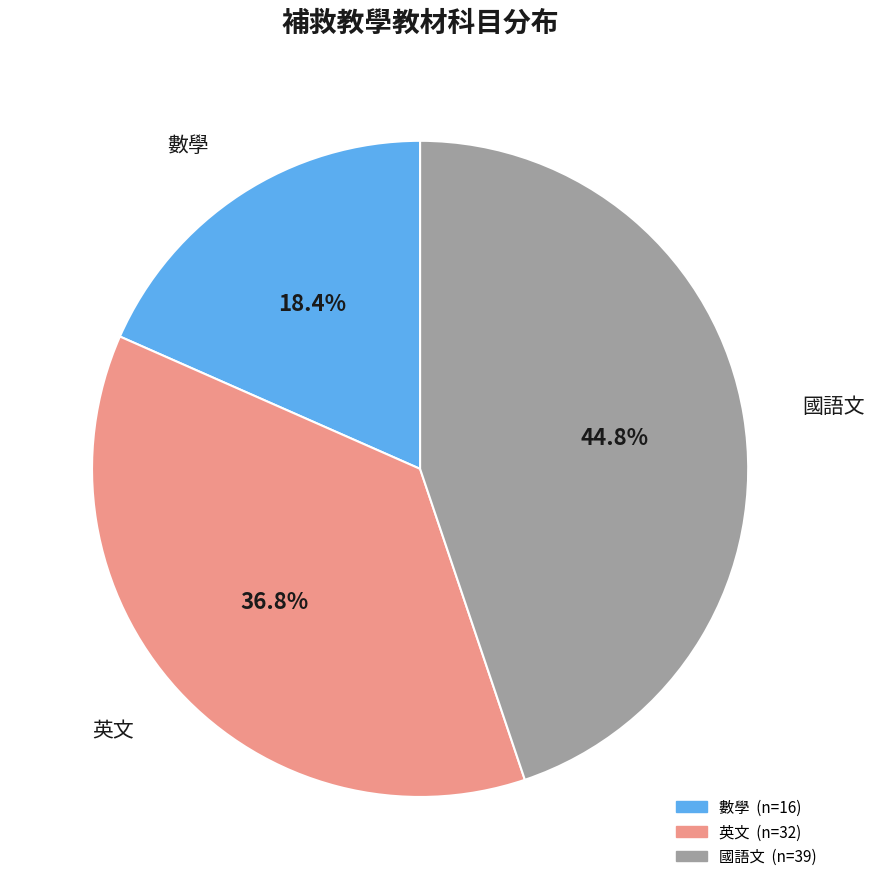

Do 國語文 and 數學 together represent more than half of the pie?

Yes